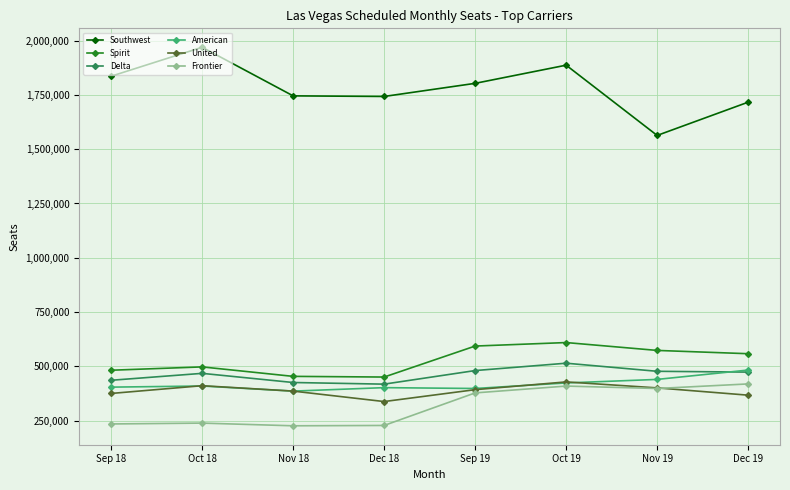

What are all the series names shown in the legend?

Southwest, Spirit, Delta, American, United, Frontier